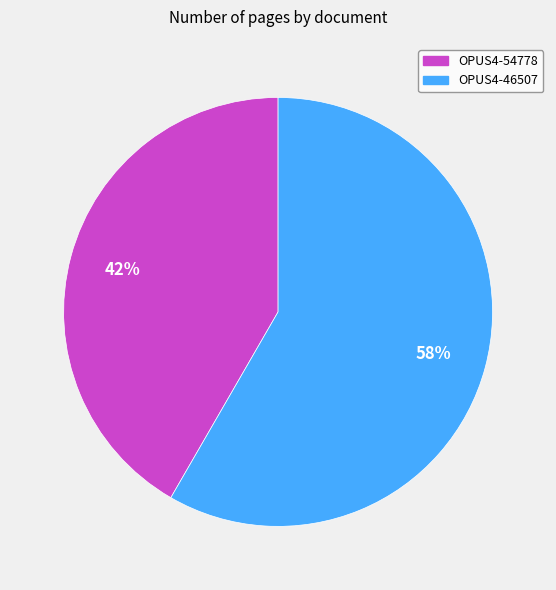

To the nearest percent, what is the average slice percentage?

50%